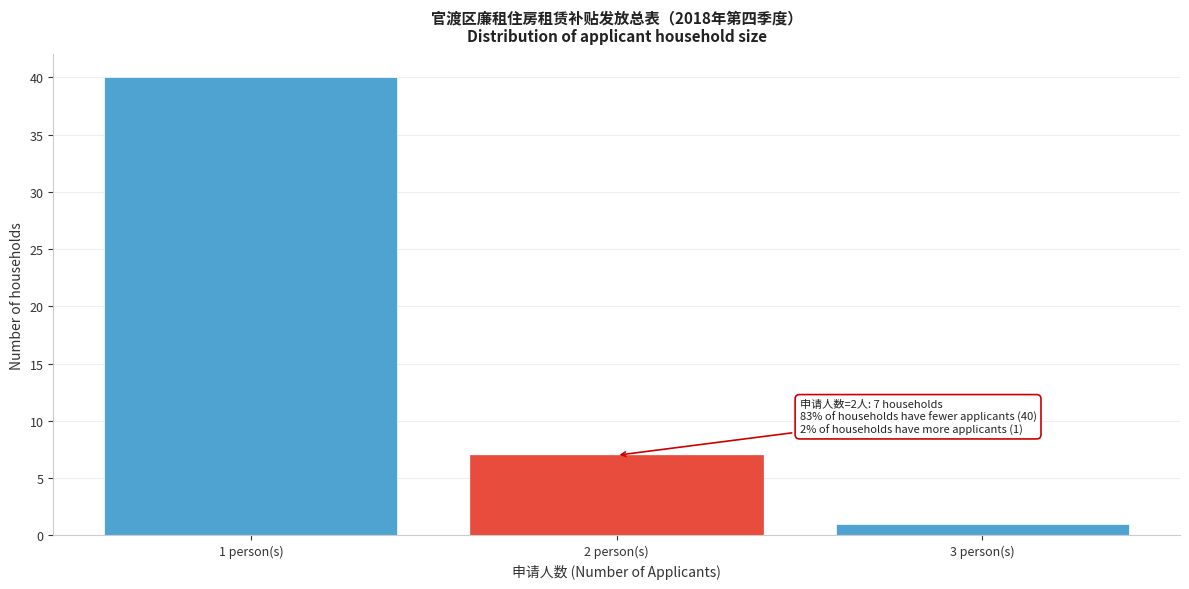

Reading left to right, transcribe all the data shown in this chart.

40	7	1